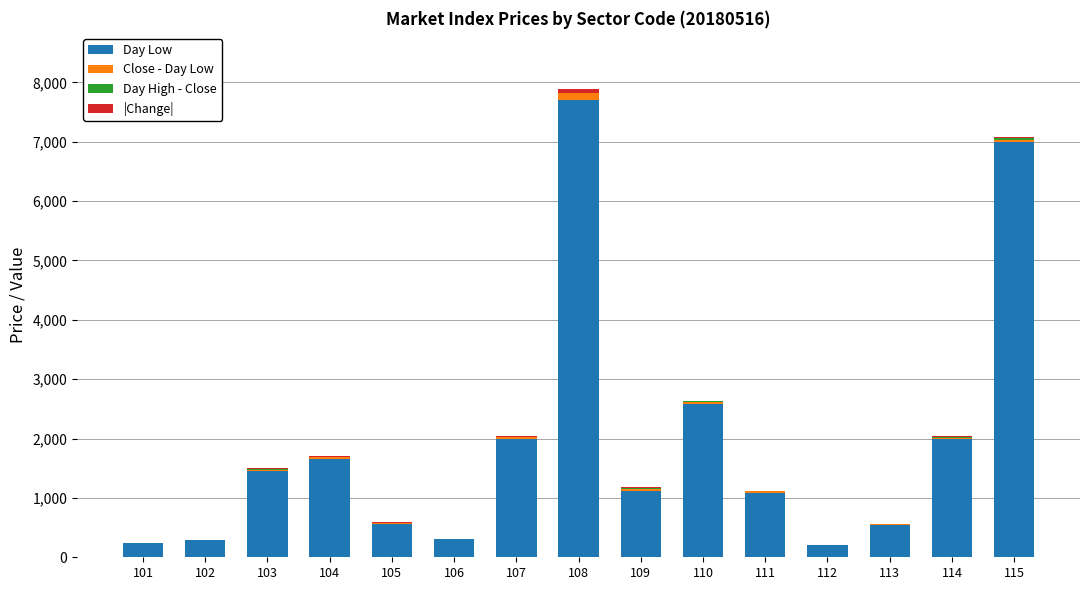

The value of Day High - Close at 103 is 12. True or false?

True